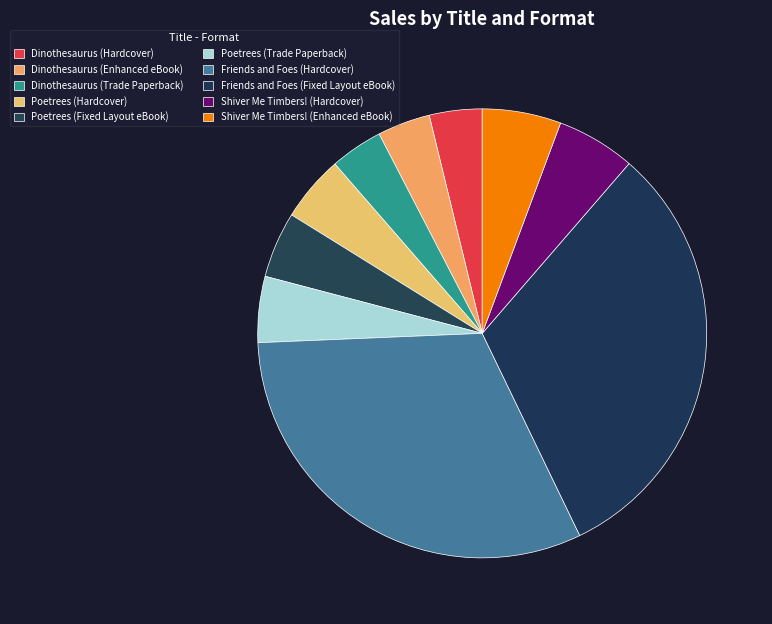

What percentage is the Shiver Me Timbers! (Enhanced eBook) slice, to the nearest percent?

6%